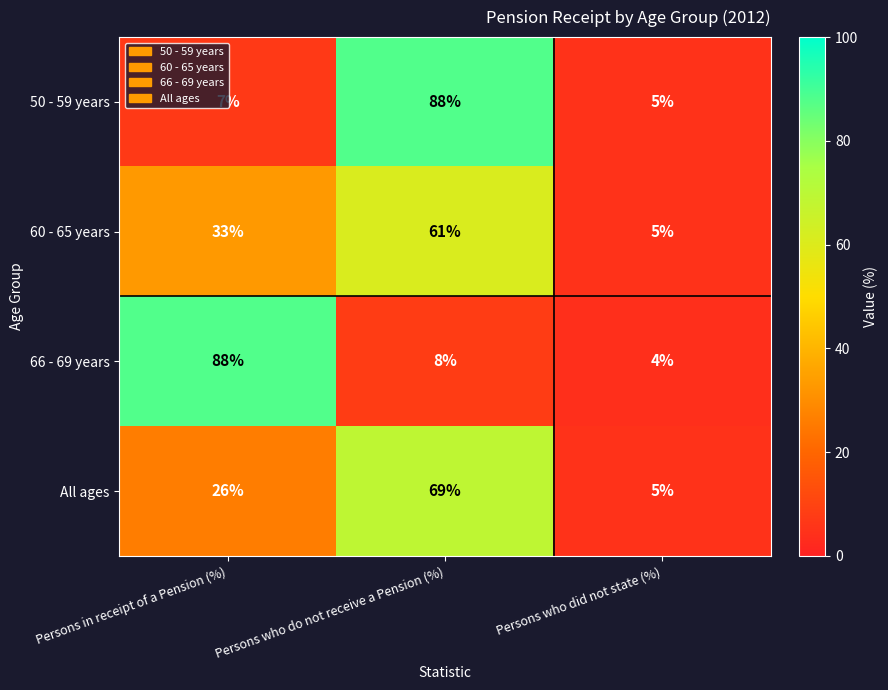

List the labels in order of 66 - 69 years value, largest first.

Persons in receipt of a Pension (%), Persons who do not receive a Pension (%), Persons who did not state (%)